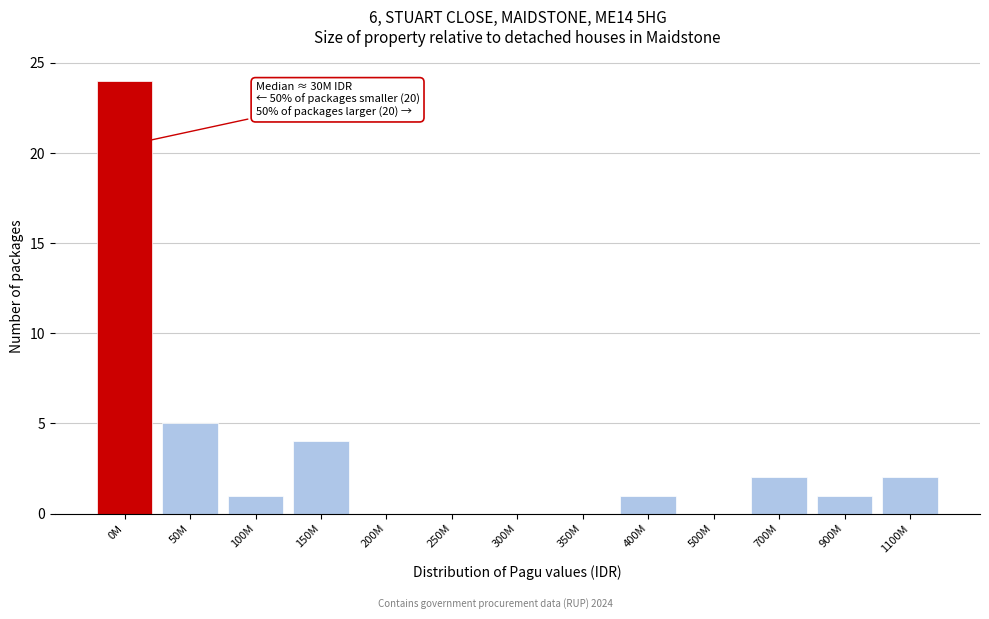

Reading right to left, list all the values displayed in this chart.

1100M=2	900M=1	700M=2	500M=0	400M=1	350M=0	300M=0	250M=0	200M=0	150M=4	100M=1	50M=5	0M=24